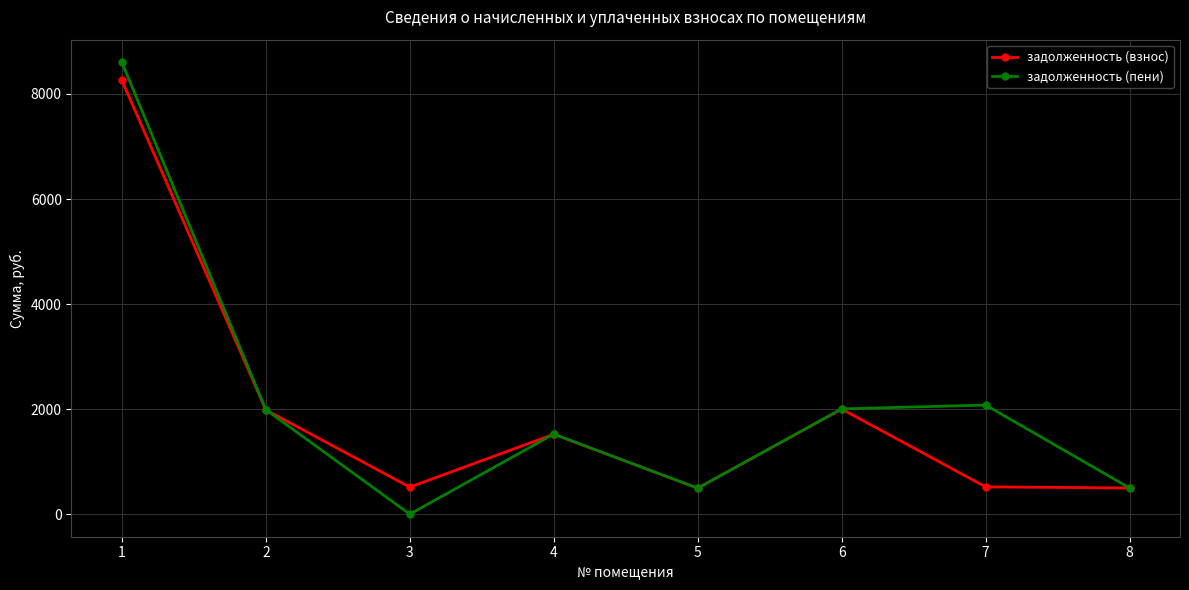

How many values in the задолженность (взнос) series are below 1521?

4